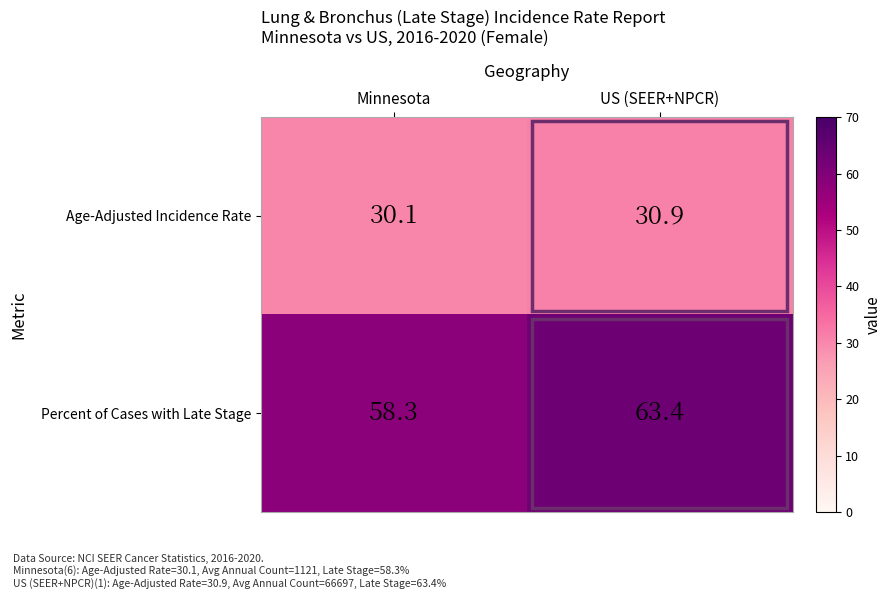

Count the number of data series in this chart.

2